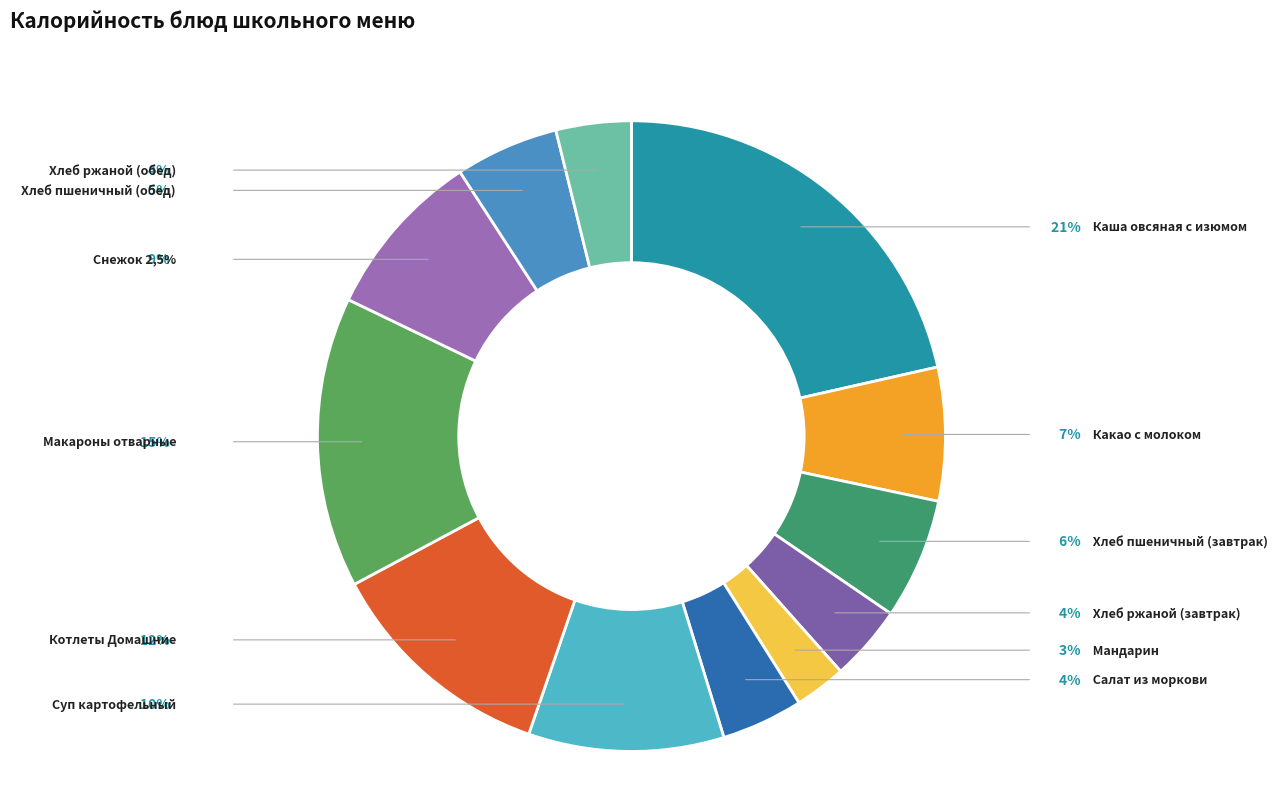

What is the ratio of the value at Салат из моркови to the value at Хлеб ржаной (завтрак)?

1.1